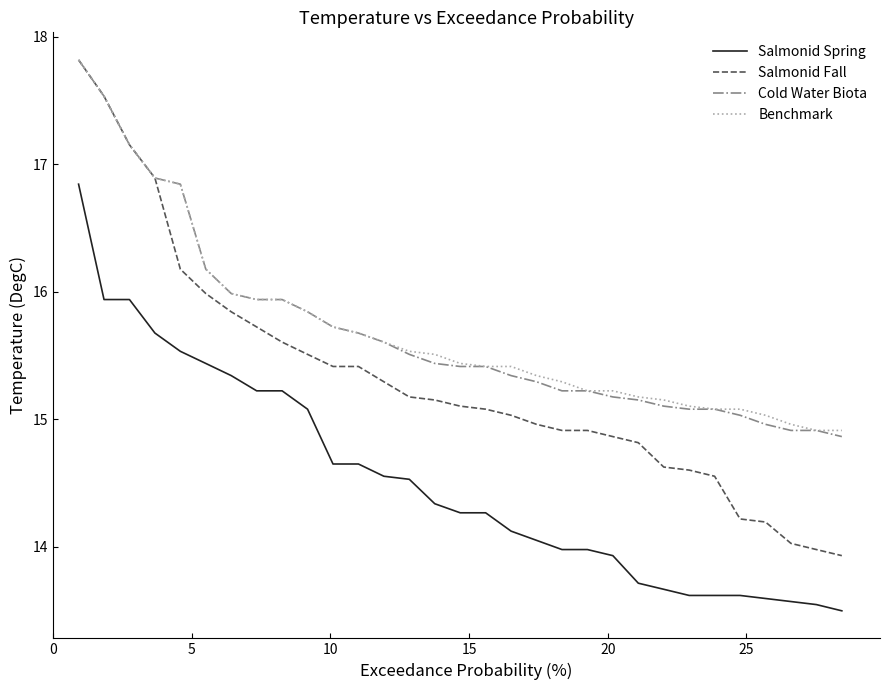

What is the smallest value displayed?

13.5